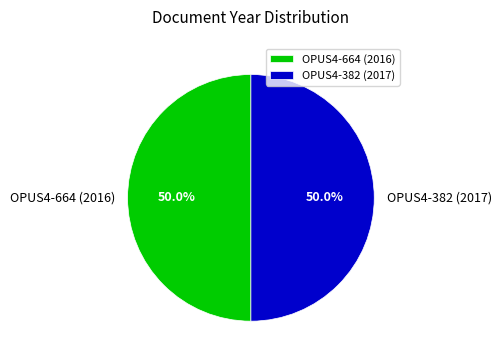

Approximately how many times larger is the value at OPUS4-382 (2017) compared to OPUS4-664 (2016)?

1.0